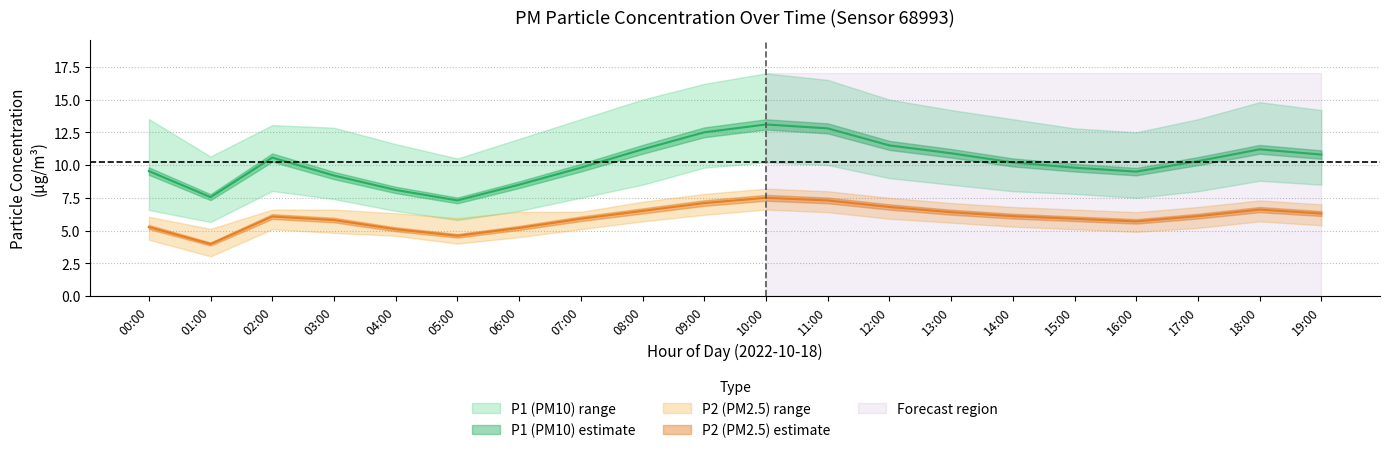

Where is P1_upper nearest to the value 13?

02:00